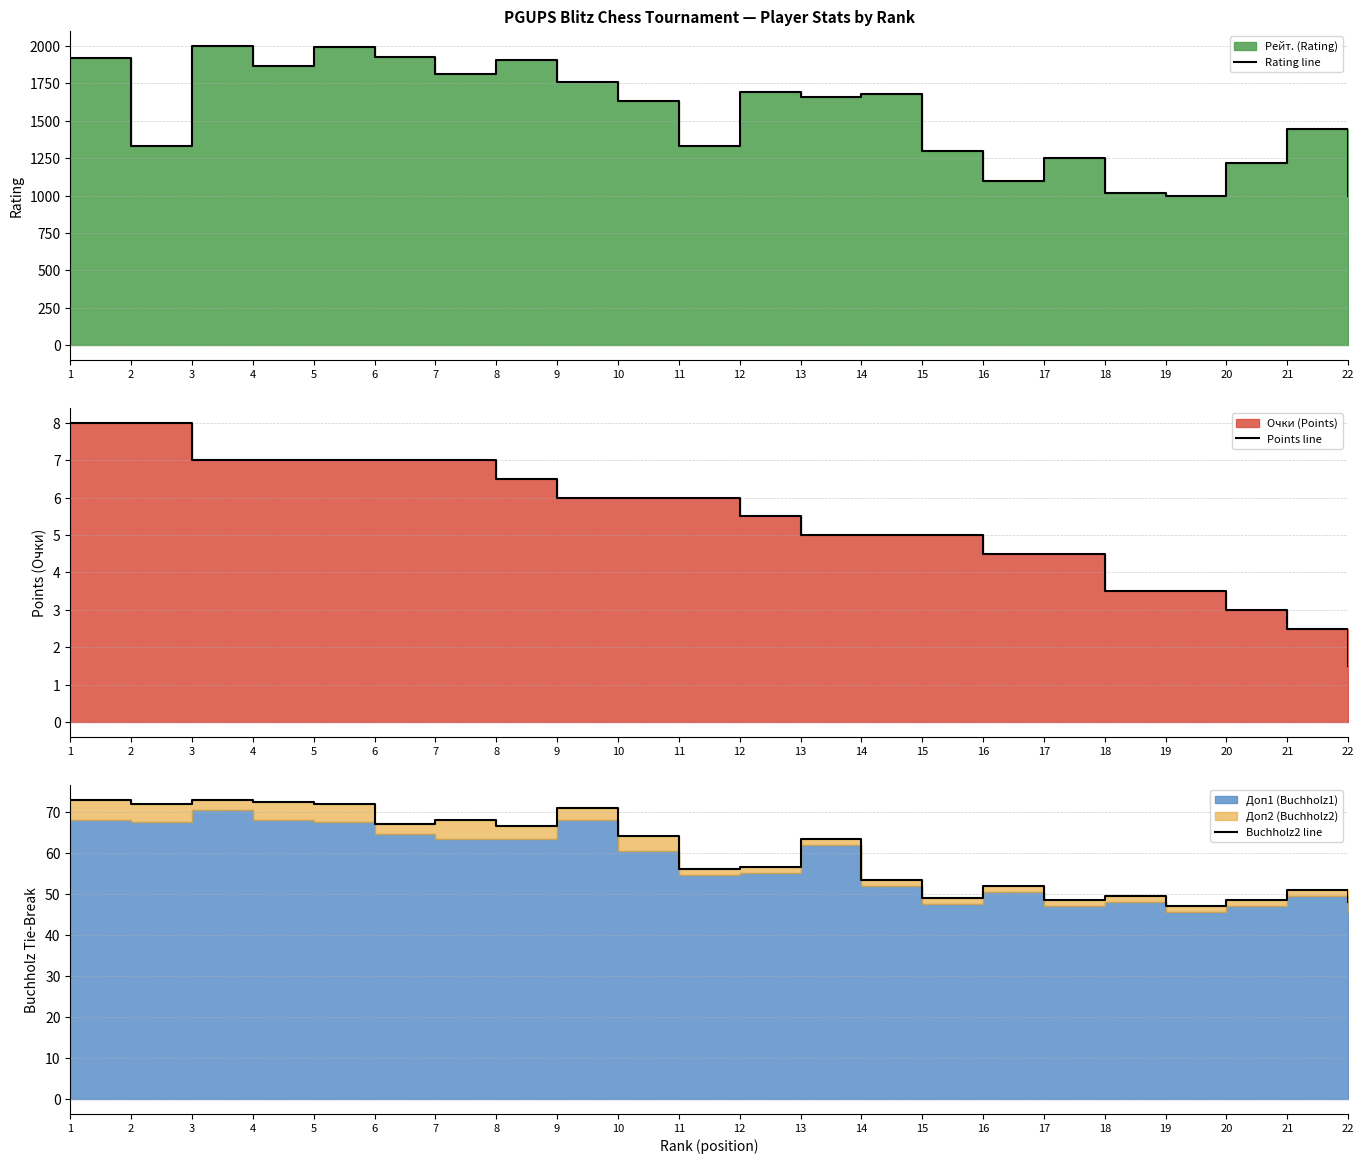

True or false: Buchholz2 line and Points line cross at least once.

False